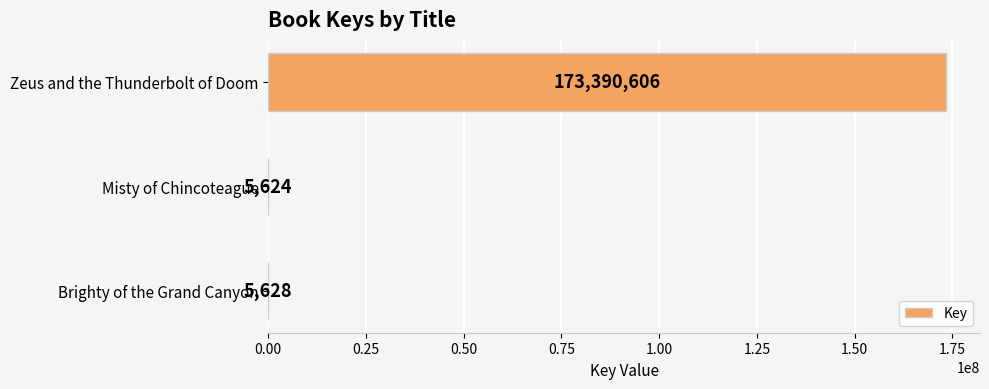

How many data points does each series have?

3